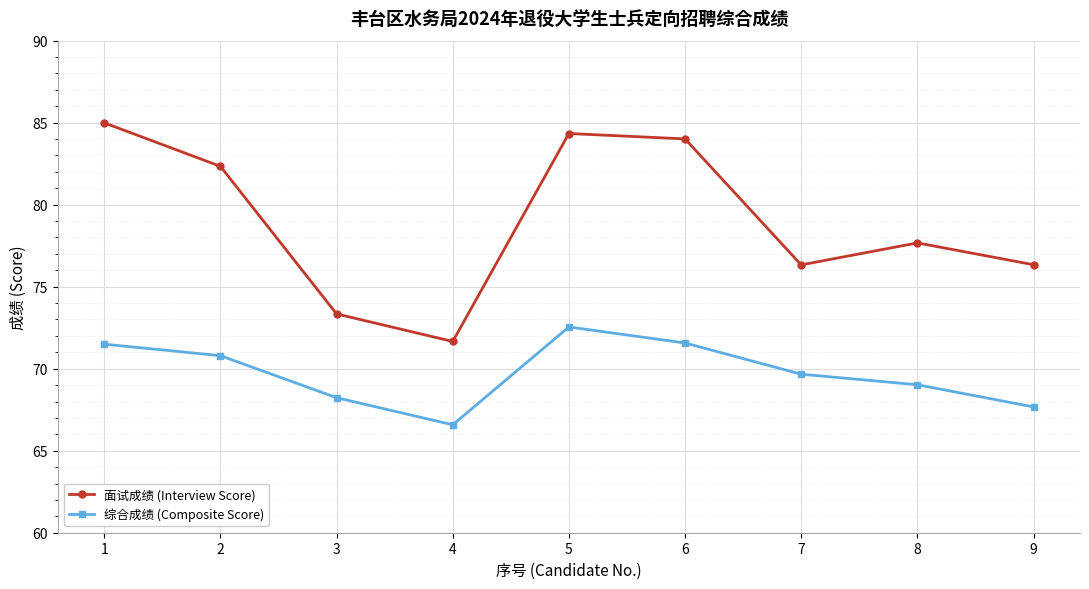

Which series has the largest range (max minus min)?

面试成绩 (Interview Score)